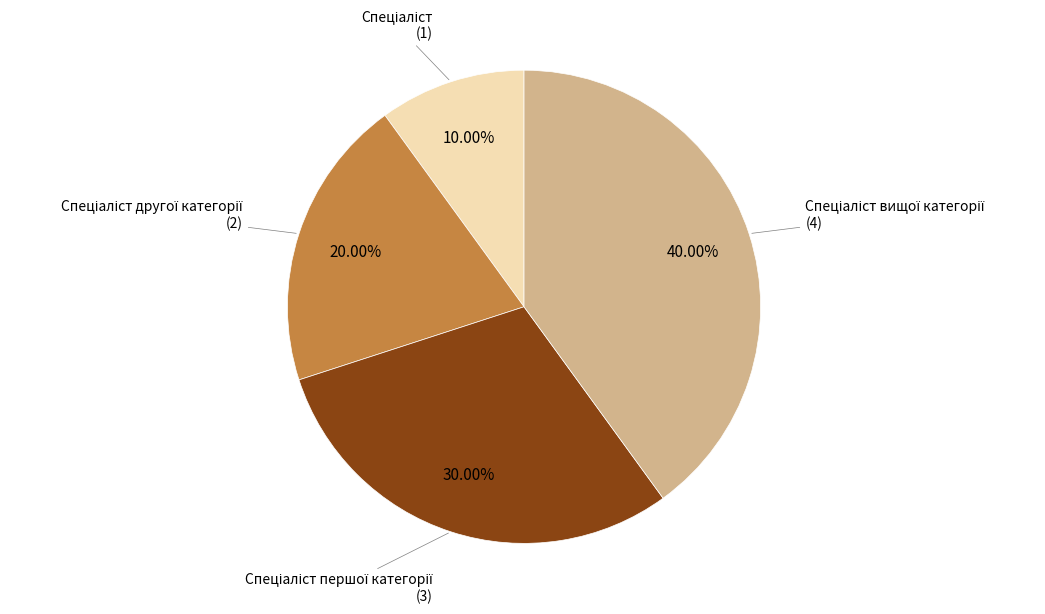

How many slices are in this pie chart?

4